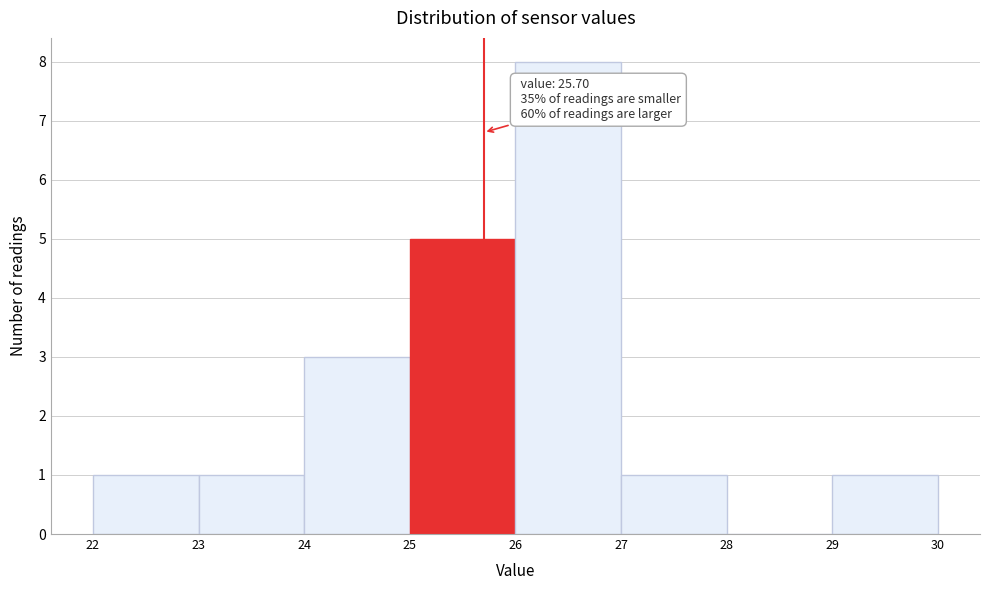

Which range on the x-axis has the tallest bar?

26 to 27